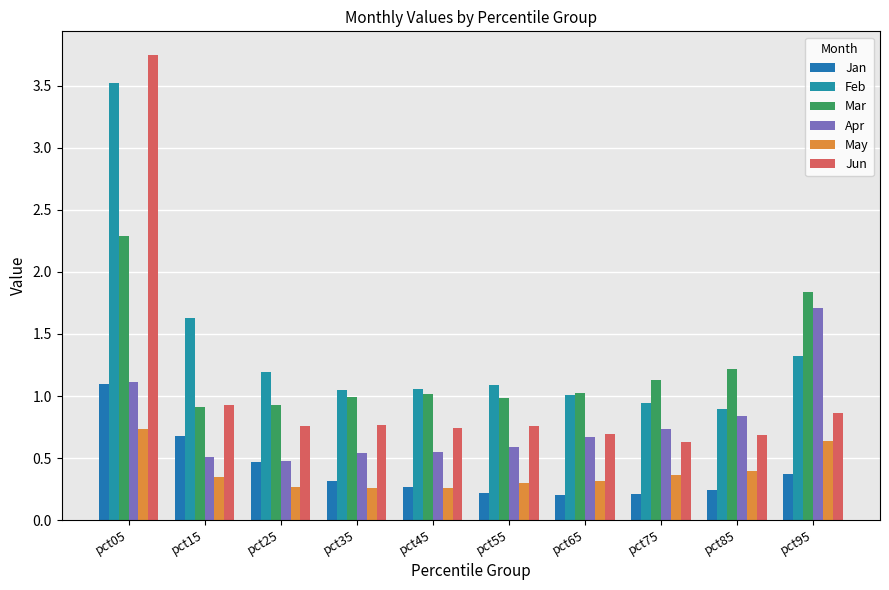

What is the smallest value displayed?

0.2